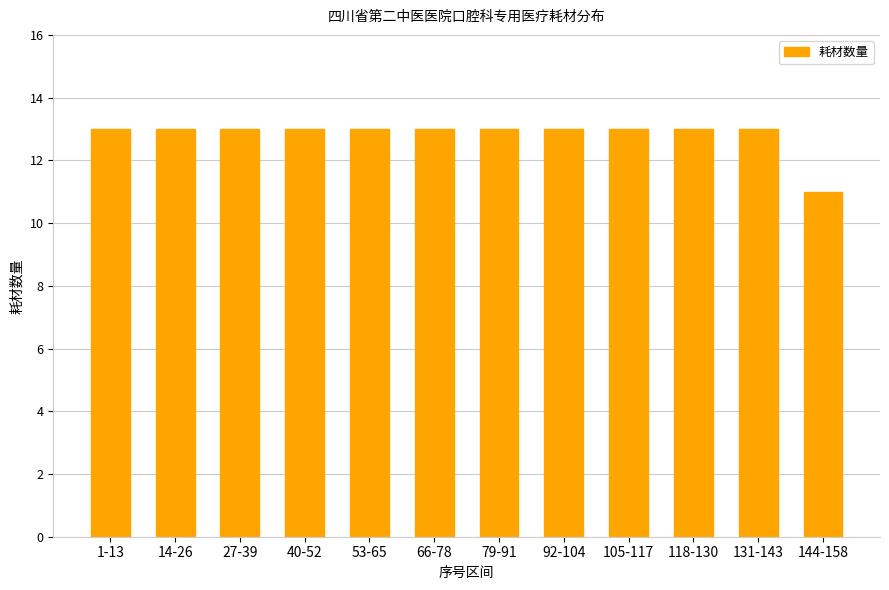

Reading right to left, what are all the values shown in this chart?

144-158=11	131-143=13	118-130=13	105-117=13	92-104=13	79-91=13	66-78=13	53-65=13	40-52=13	27-39=13	14-26=13	1-13=13